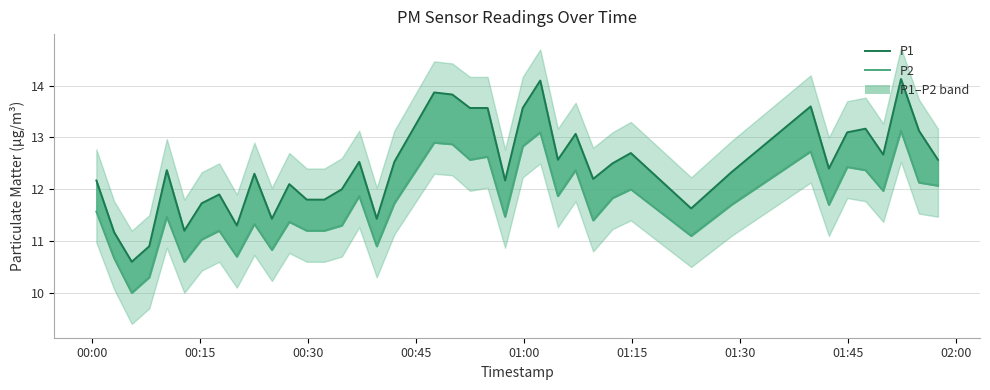

What is the difference between the maximum and second lowest values in the P2 series?

2.8